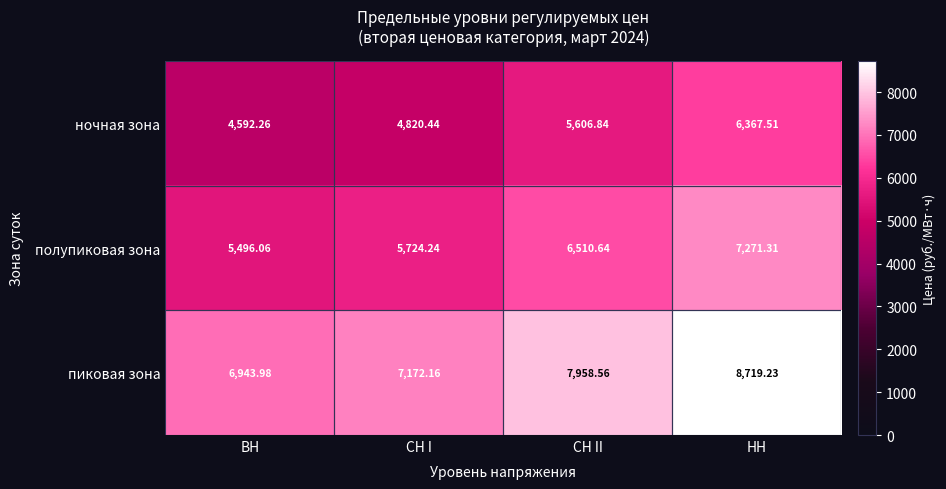

Which series has the largest total across all categories?

пиковая зона